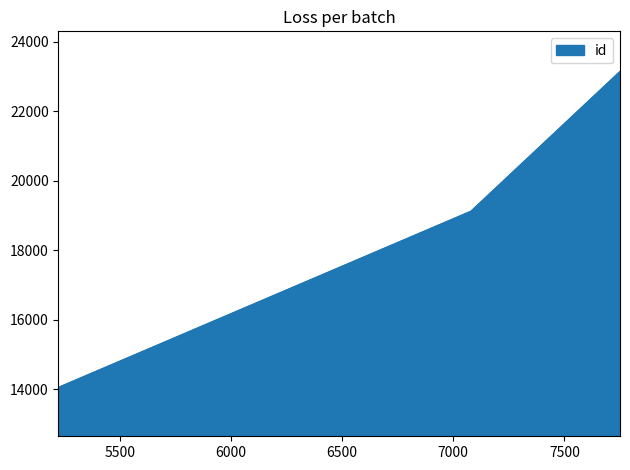

Count the number of data series in this chart.

1